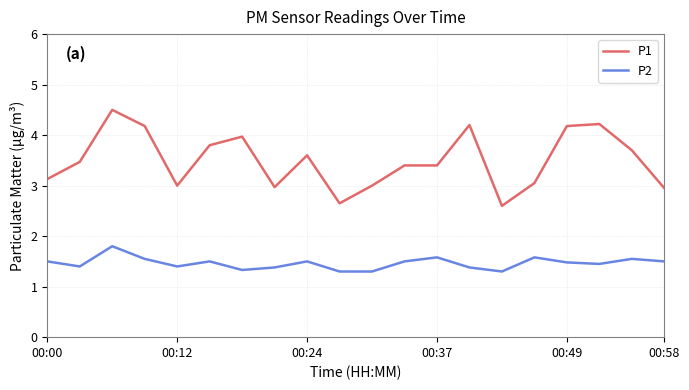

Rank the series by their average value, from highest to lowest.

P1, P2